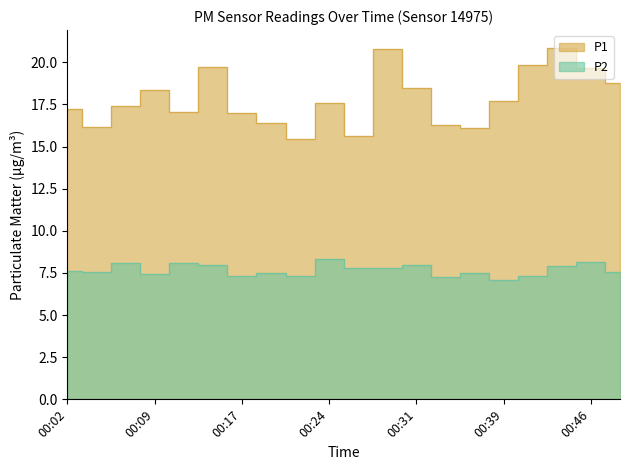

Which has a higher value, 00:12 or 00:17?

00:12